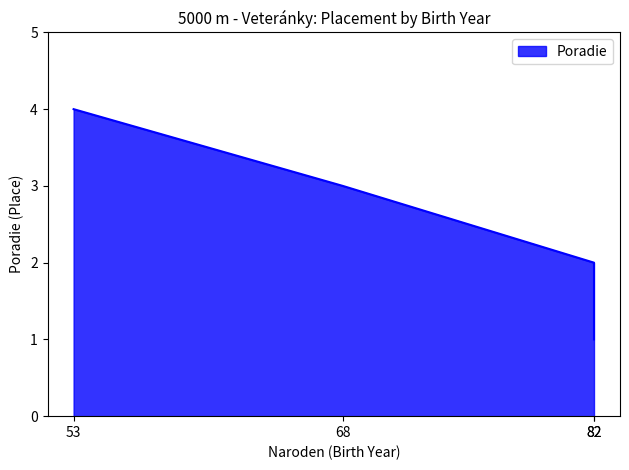

What is the greatest value displayed?

4